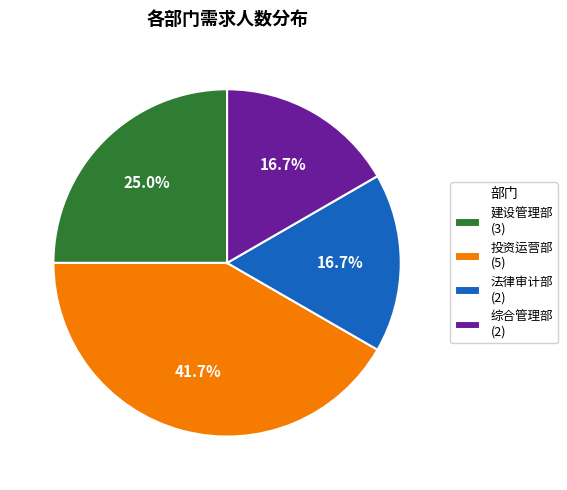

Which has a higher value, 综合管理部 or 建设管理部?

建设管理部